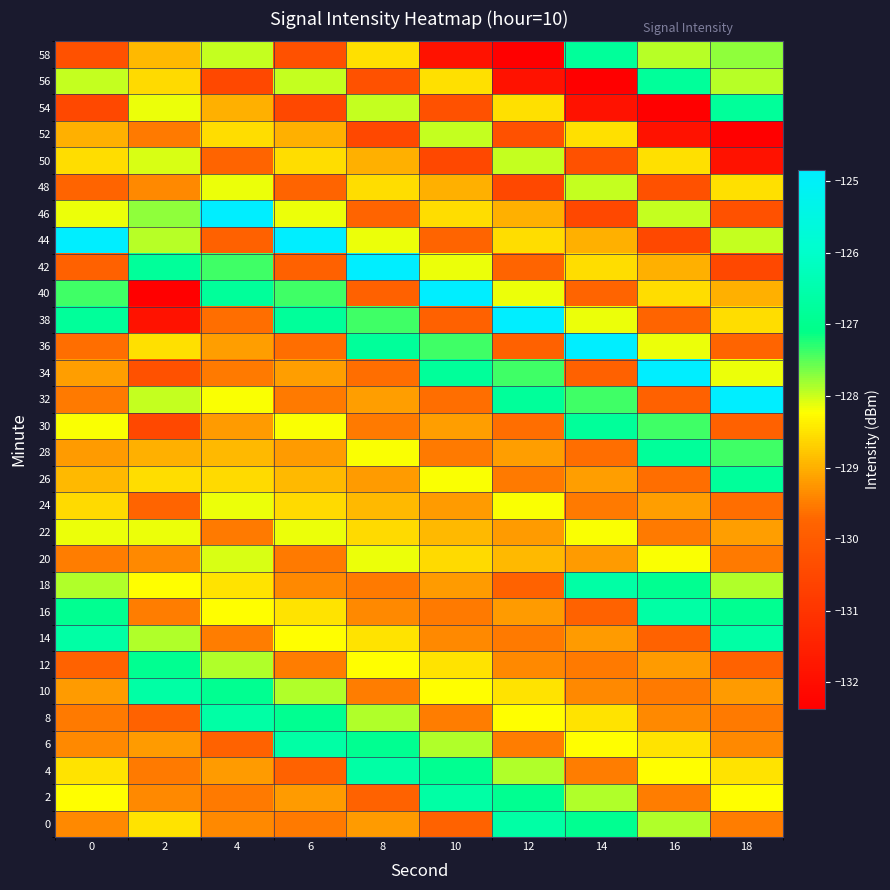

At which category does the chart reach its peak across all series?

18